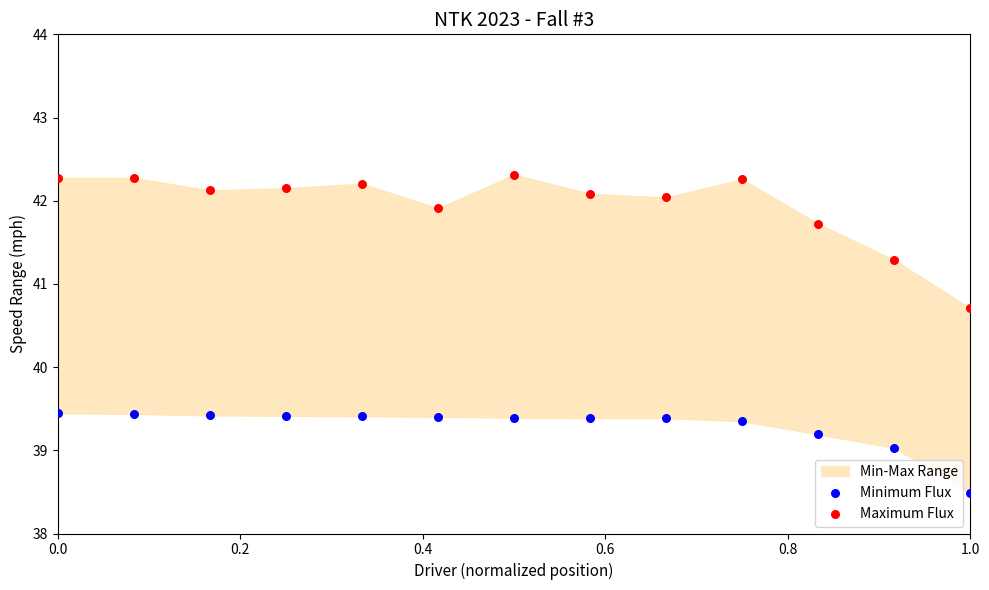

Which series has the widest spread of Y values?

Maximum Flux